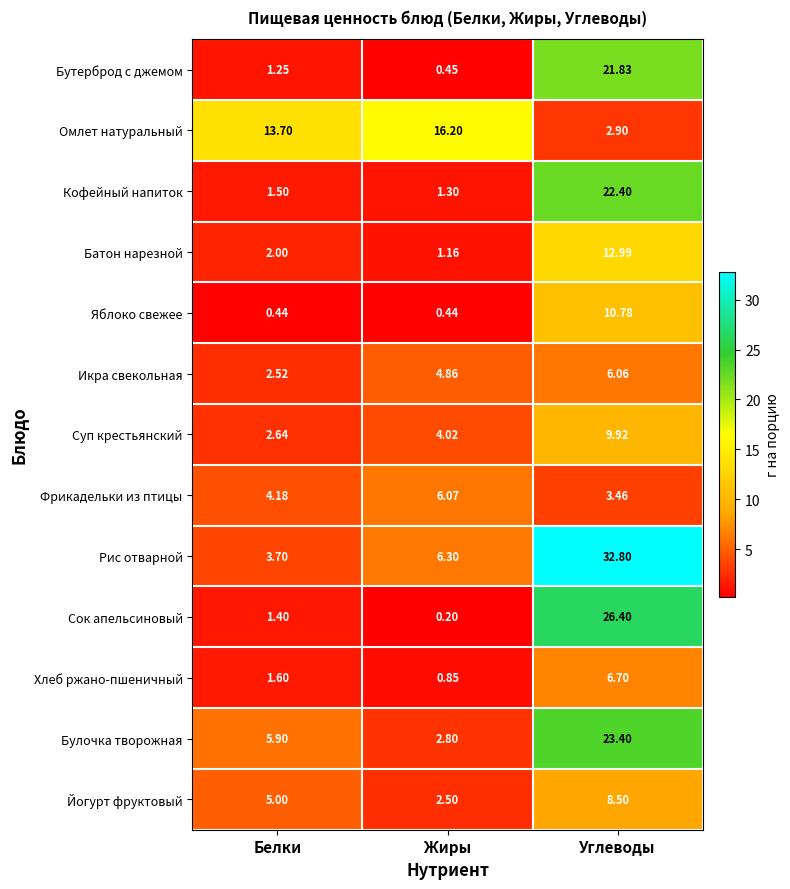

At which label does Суп крестьянский first exceed 4?

Жиры